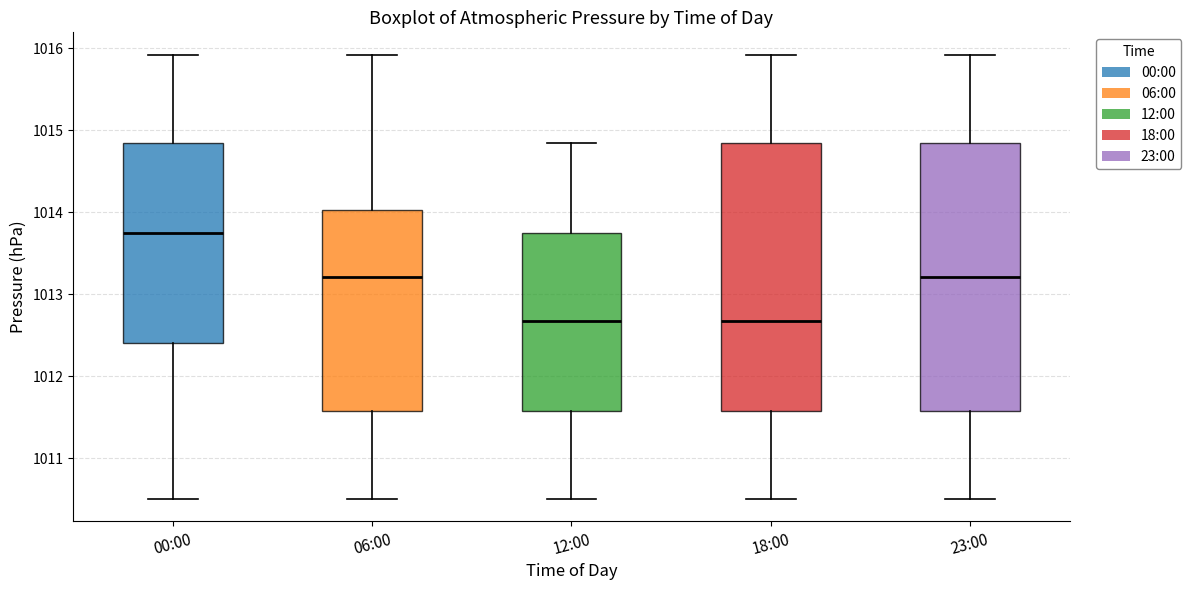

Reading left to right, read every box against the y-axis: the position of its median line, the range the box covers, and the ends of its whiskers. The values are not printed on the chart, so give them approximately, as read against the axis.

00:00: median 1013.8, box 1012.4 to 1014.8, whiskers 1010.5 to 1015.9
06:00: median 1013.2, box 1011.6 to 1014.0, whiskers 1010.5 to 1015.9
12:00: median 1012.7, box 1011.6 to 1013.8, whiskers 1010.5 to 1014.8
18:00: median 1012.7, box 1011.6 to 1014.8, whiskers 1010.5 to 1015.9
23:00: median 1013.2, box 1011.6 to 1014.8, whiskers 1010.5 to 1015.9